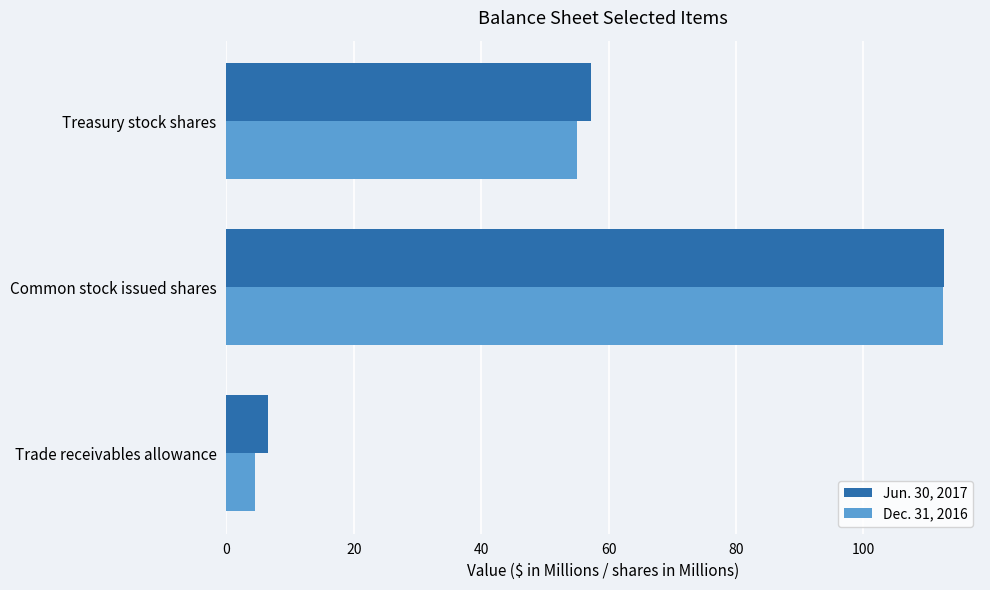

The Dec. 31, 2016 series shows 202.2 at Common stock issued shares. True or false?

False